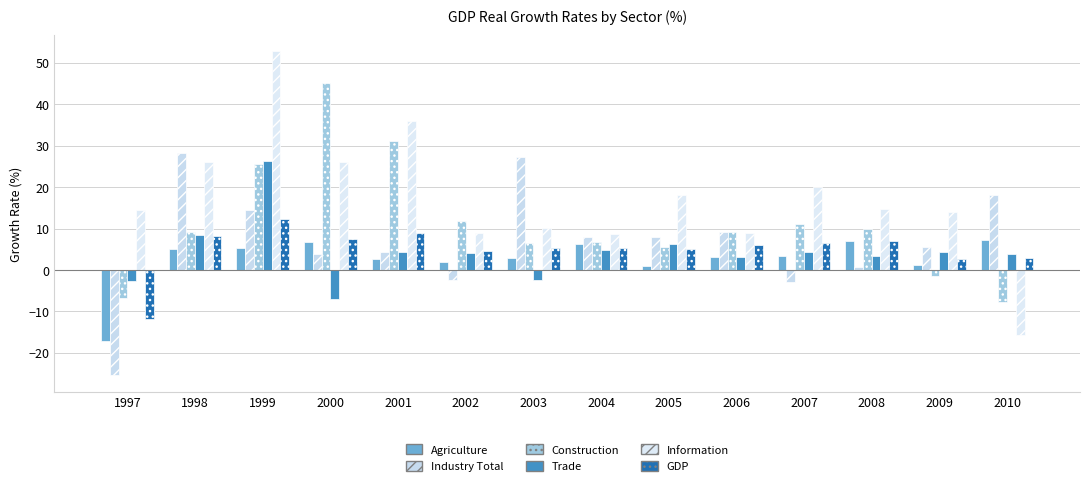

Reading right to left, transcribe all the data shown in this chart.

Agriculture: 7.2	1.3	7.1	3.4	3.1	0.9	6.3	2.9	2.0	2.7	6.7	5.4	5.2	-17.1
Industry Total: 18.0	5.5	0.6	-2.9	9.3	7.9	8.0	27.3	-2.3	4.3	3.8	14.4	28.3	-25.4
Construction: -7.7	-1.4	9.9	11.1	9.2	5.5	6.8	6.5	11.9	31.1	45.2	25.5	9.1	-6.8
Trade: 3.8	4.3	3.3	4.4	3.2	6.2	4.7	-2.4	4.0	4.5	-6.9	26.4	8.3	-2.8
Information: -15.6	14.0	14.7	19.9	8.8	18.1	8.8	10.1	8.9	36.0	26.1	52.8	26.2	14.6
GDP: 3.0	2.7	6.9	6.5	6.0	5.1	5.3	5.3	4.6	8.9	7.5	12.2	8.3	-11.7